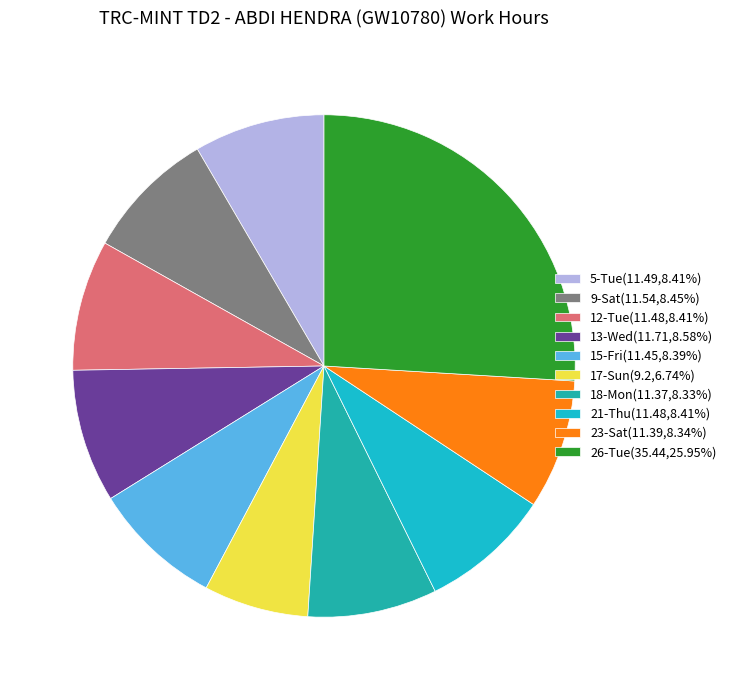

Which has a higher value, 23-Sat or 12-Tue?

12-Tue